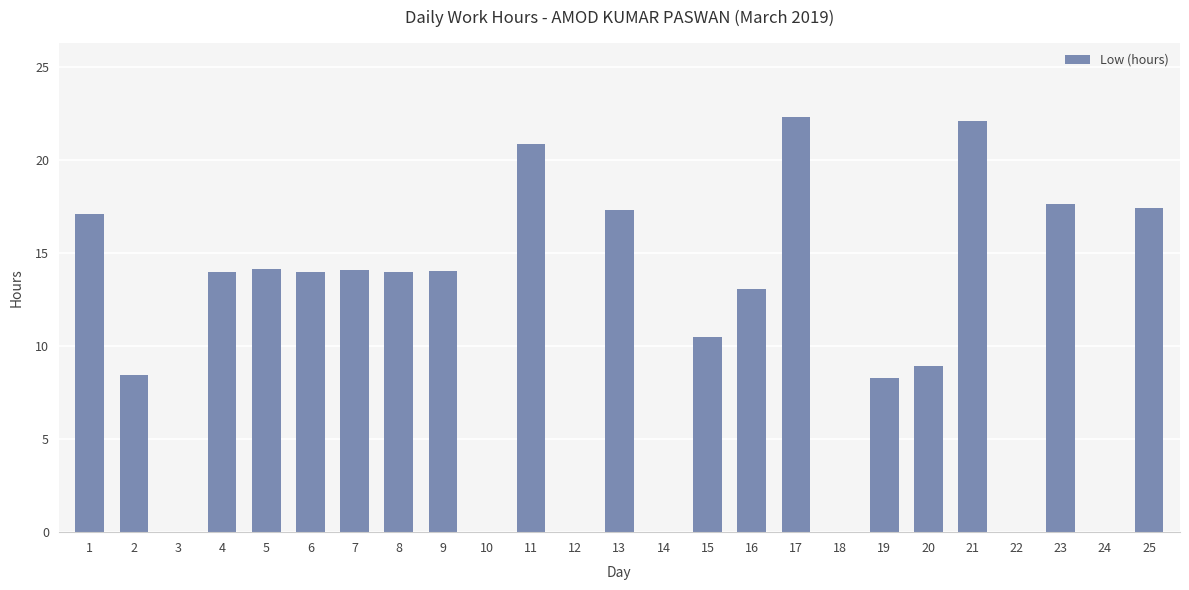

What is the sum of the values at 2 and 21?

30.5